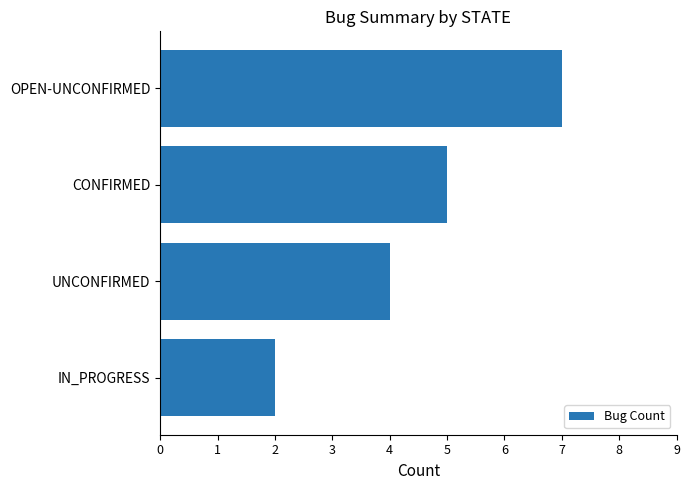

What is the maximum value shown in the chart?

7